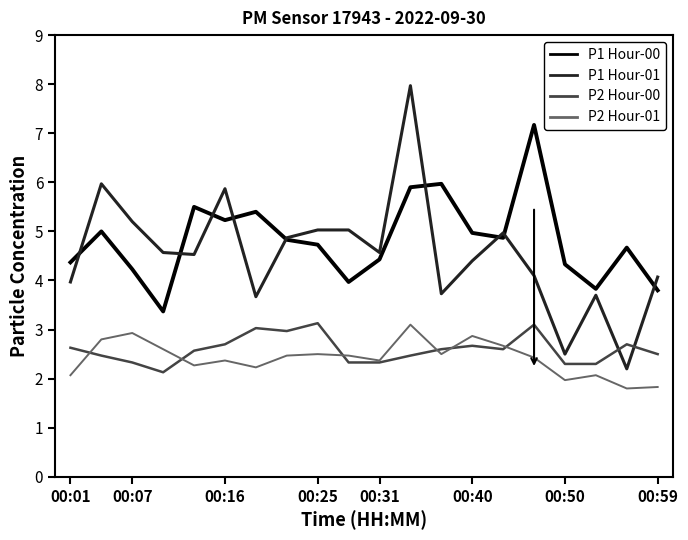

Which series has the widest spread of values?

P1 Hour-01